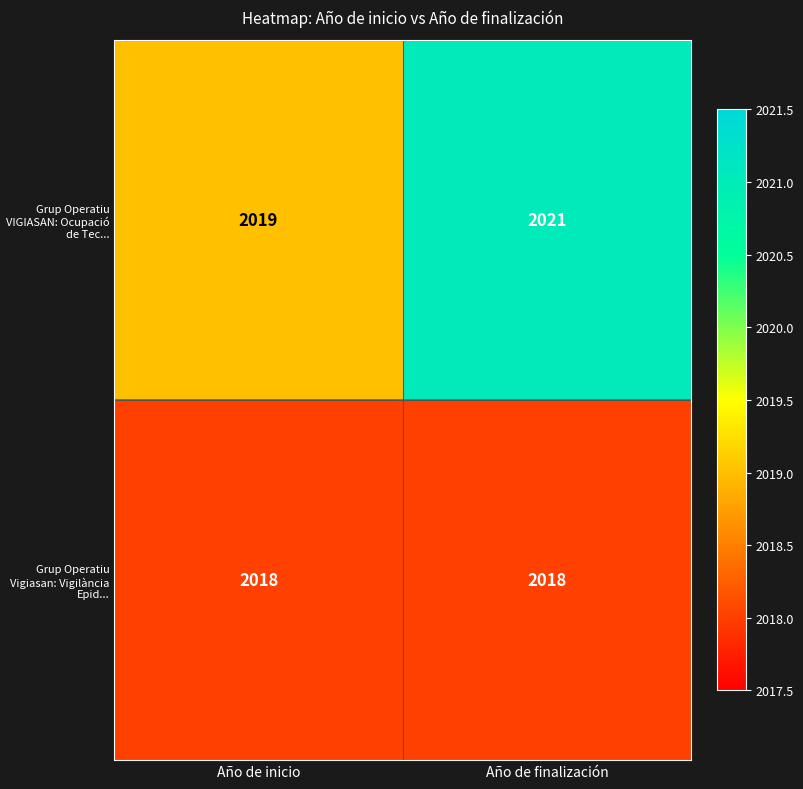

The value of Grup Operatiu Vigiasan: Vigilància Epid... at Año de finalización is 2018. True or false?

True